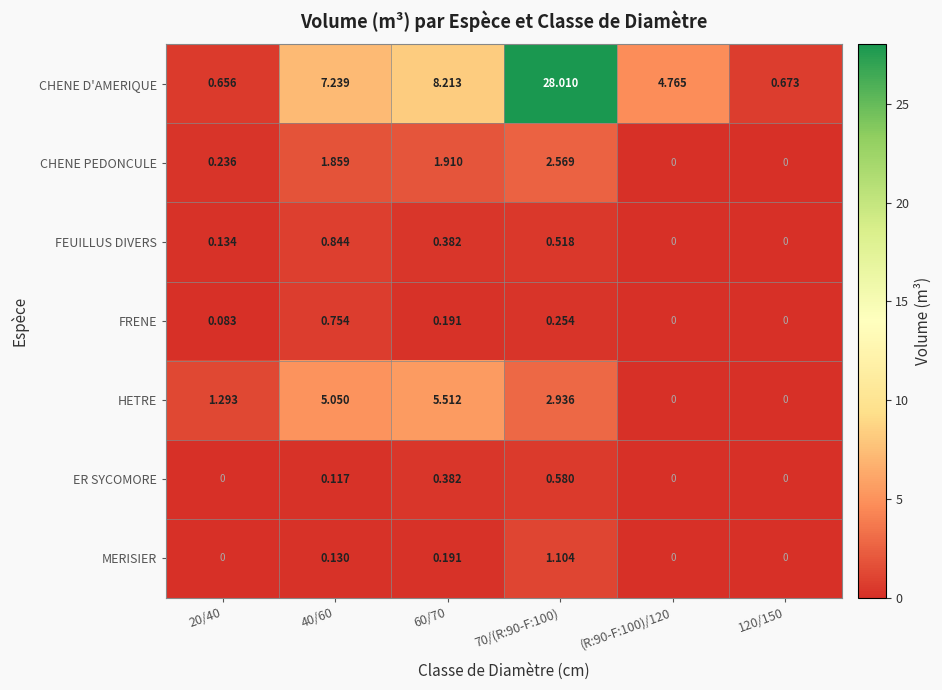

What is the greatest value displayed?

28.0